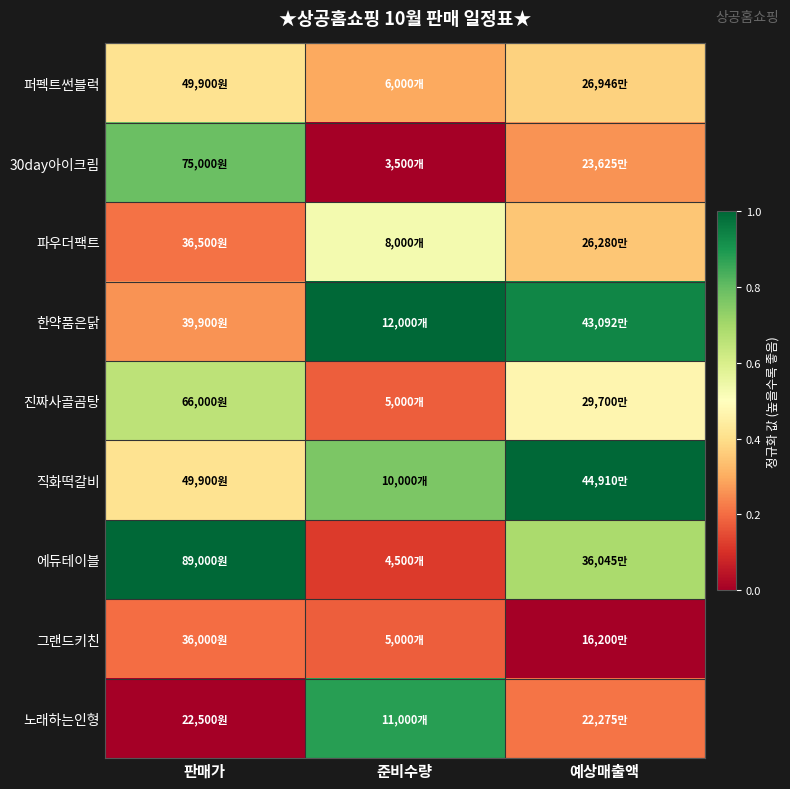

At how many categories does at least one series exceed 0?

3